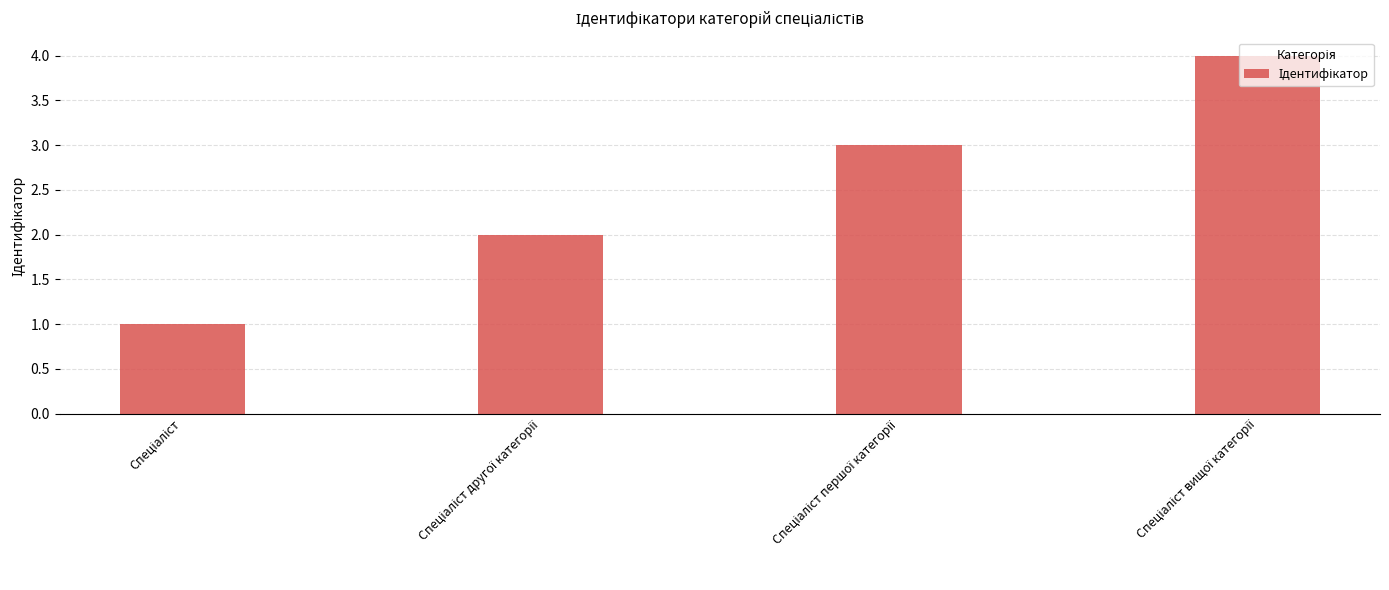

What is the difference between the maximum and minimum values?

3